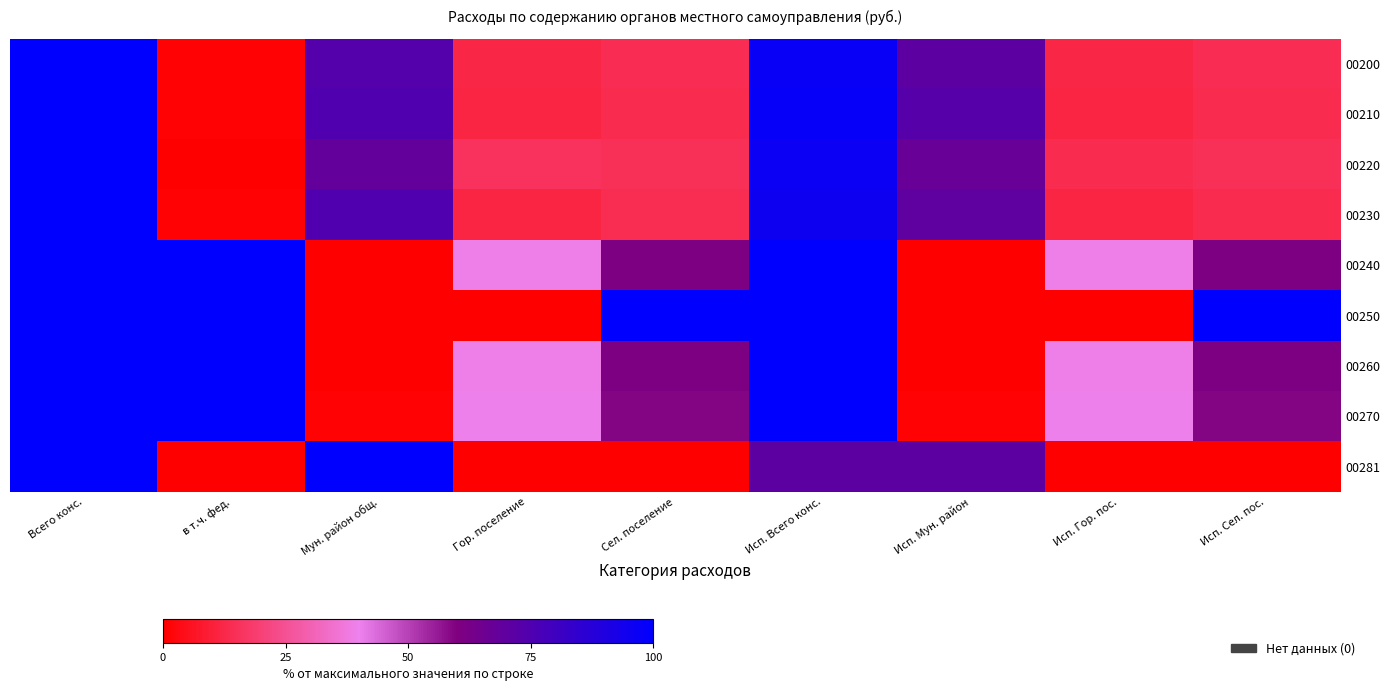

Which series has the widest spread of values?

00240